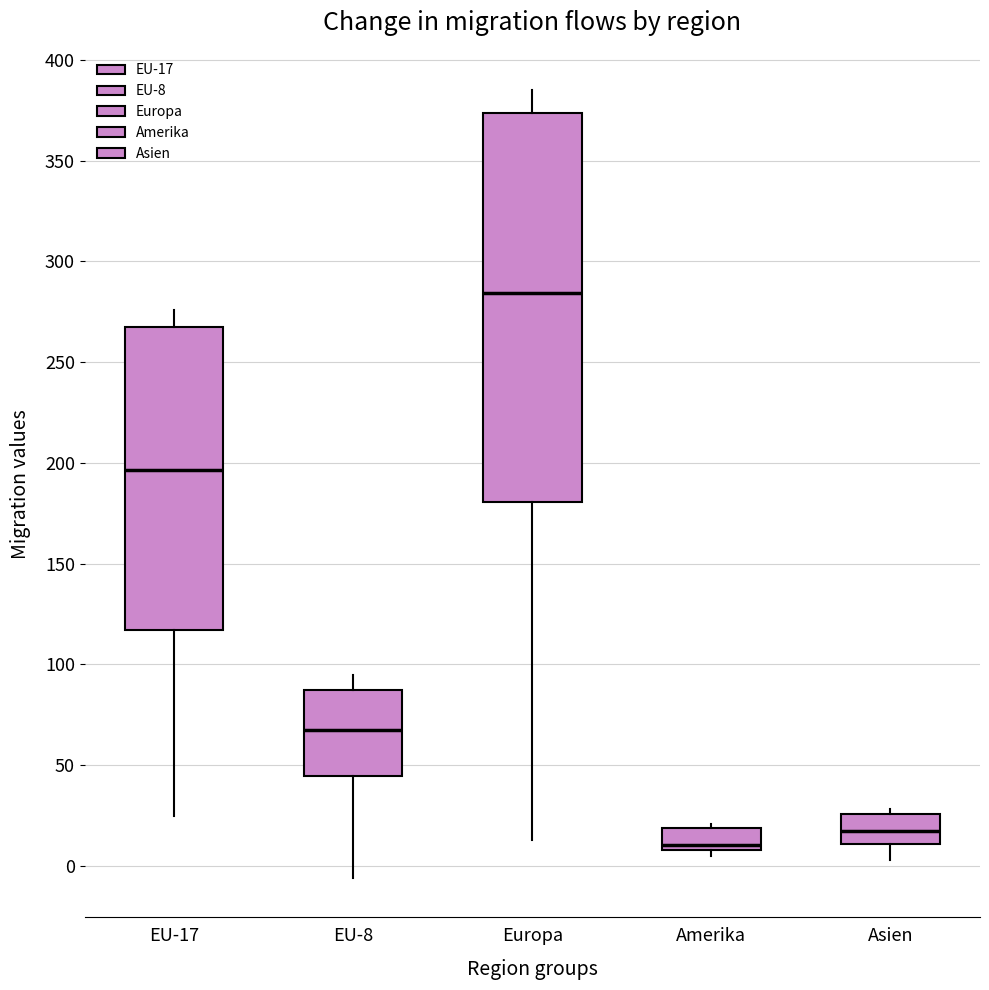

Where is the lower edge of the box for EU-17 on the y-axis? The values are not printed on the chart, so give them approximately, as read against the axis.

115